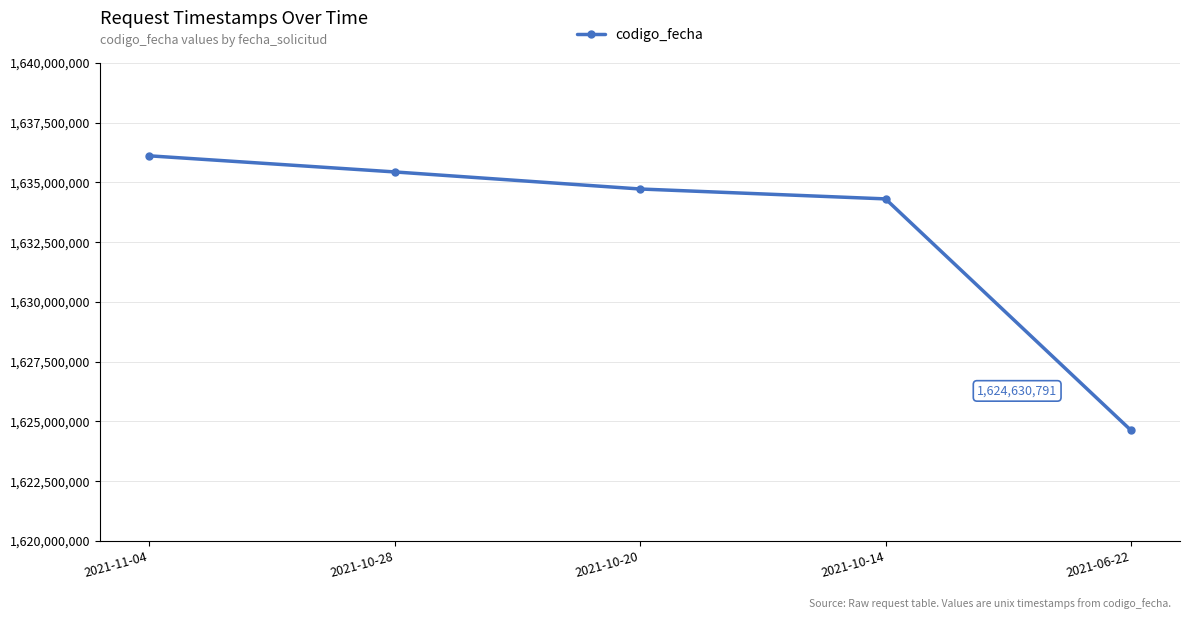

List the labels in order of value, largest first.

2021-11-04, 2021-10-28, 2021-10-20, 2021-10-14, 2021-06-22